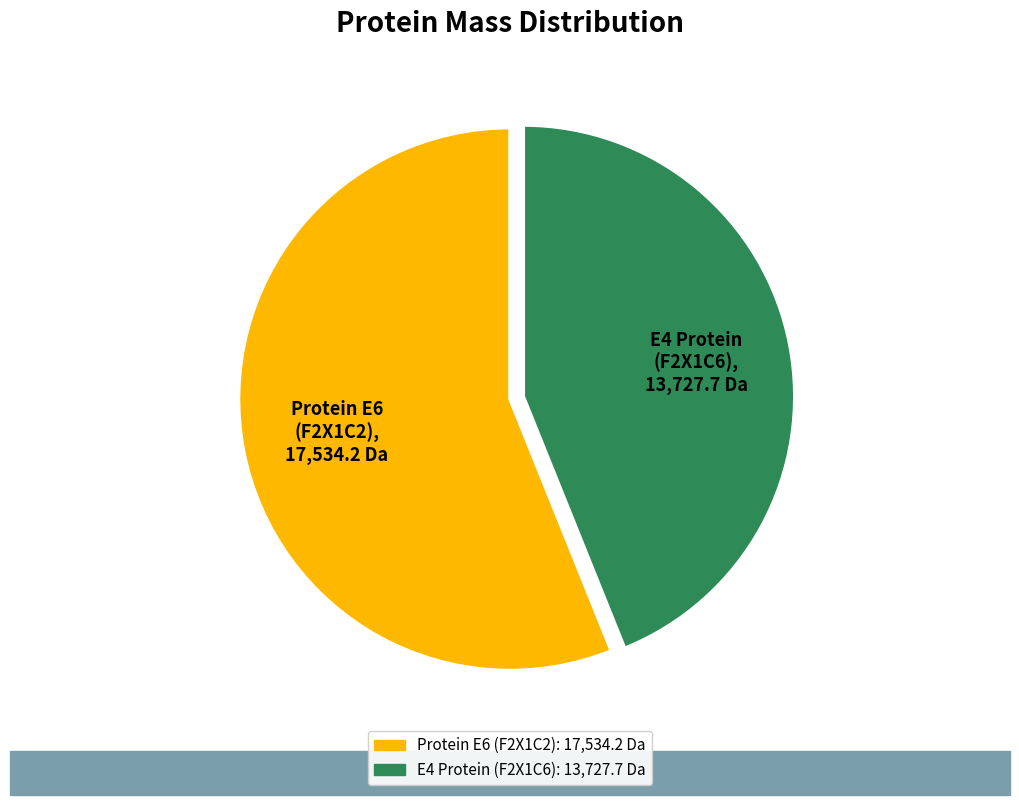

Which category accounts for the majority?

Protein E6 (F2X1C2), 17,534.2 Da